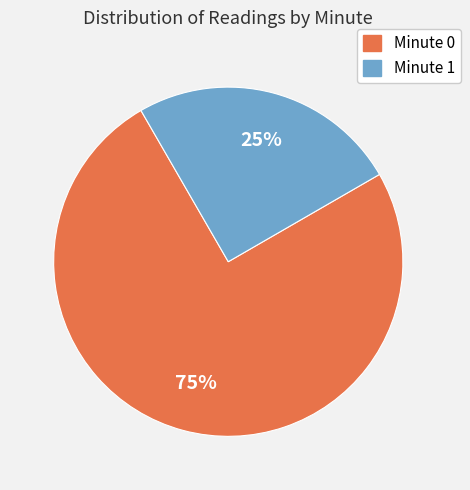

The Minute 0 slice represents 75% of the pie. True or false?

True